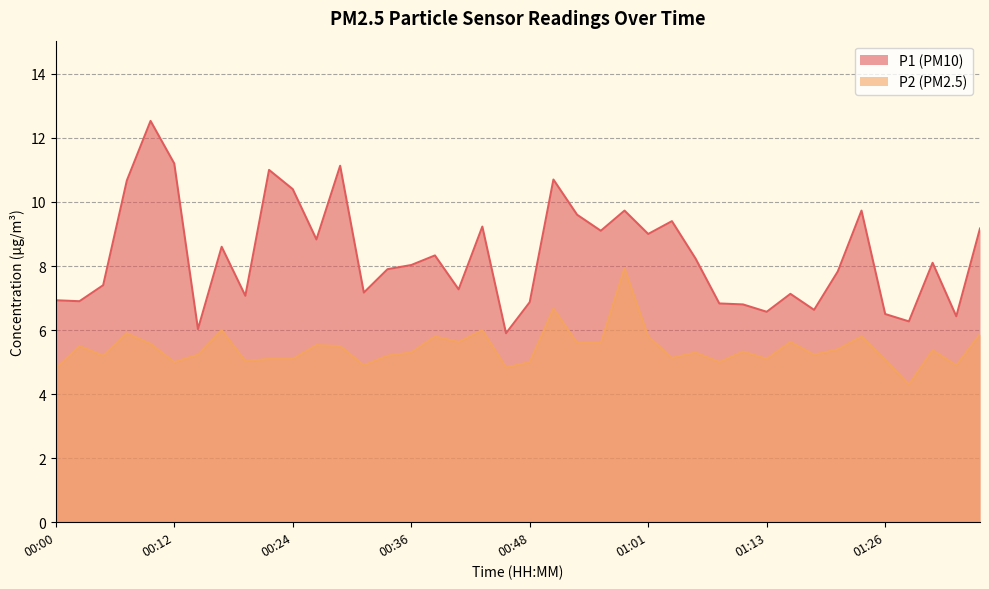

What is the sum of the P2 values at 01:16 and 01:01?

11.4